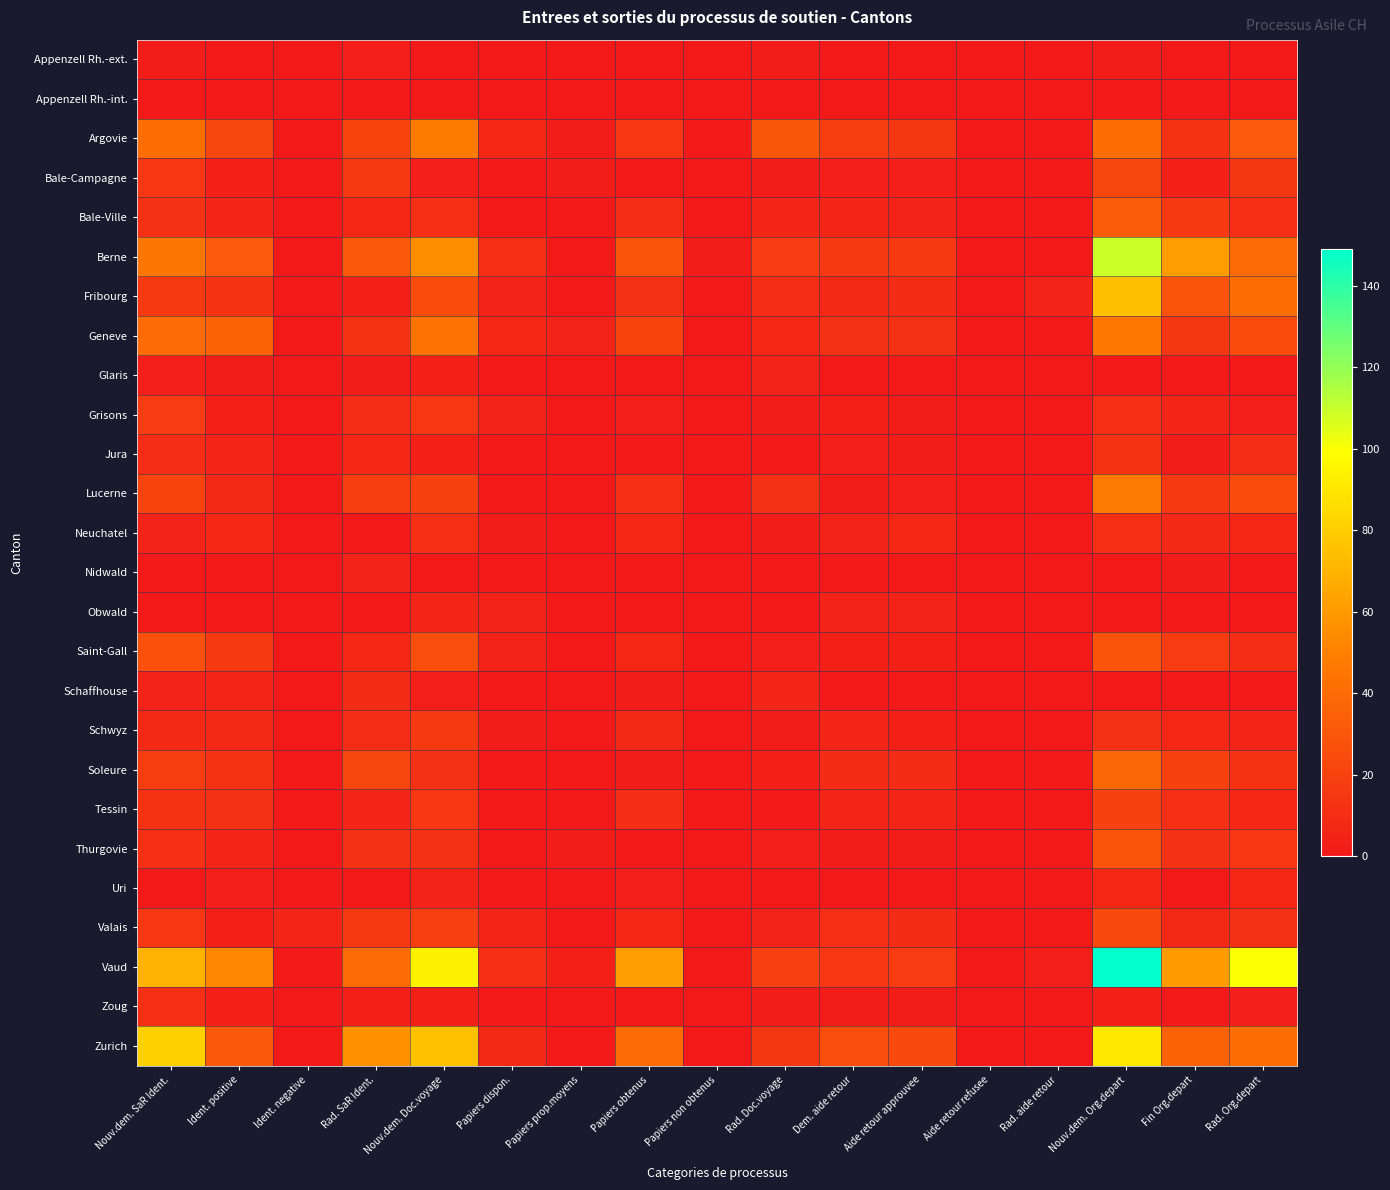

Which category has the lowest value across all series?

Ident. negative